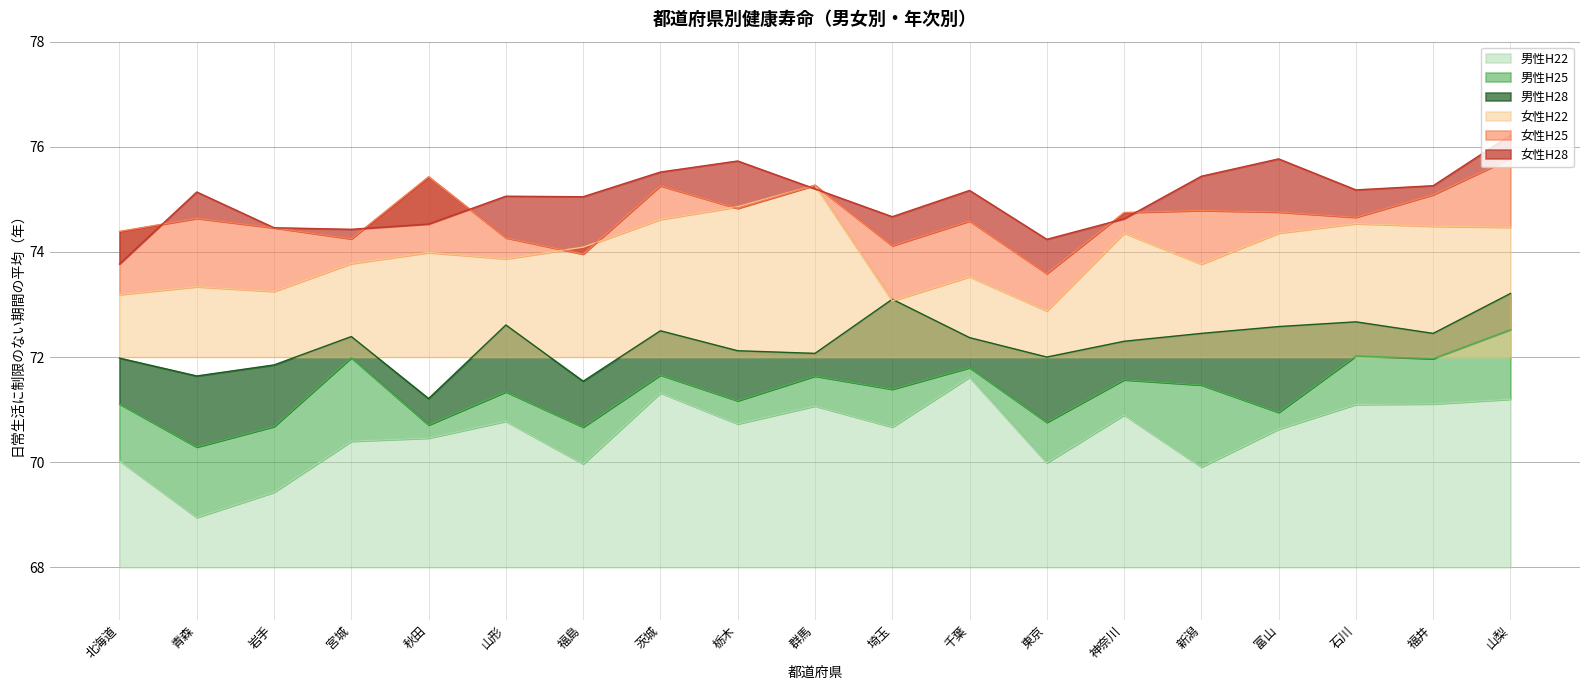

The value of 女性H25 at 秋田 is 75.4. True or false?

True